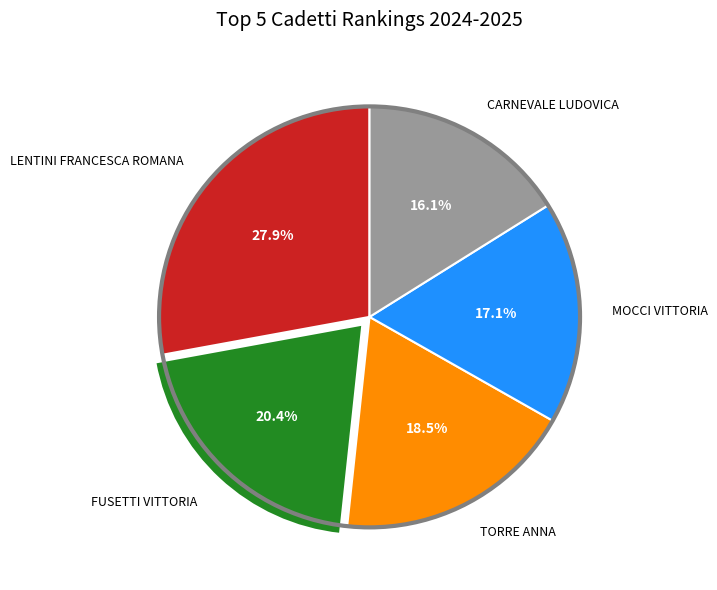

To the nearest percent, what percentage of the pie is MOCCI VITTORIA?

17%